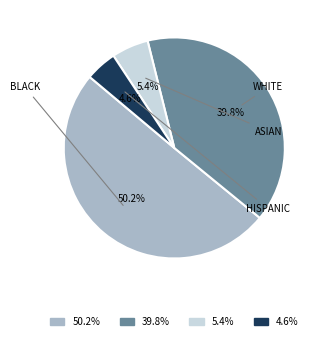

Is 5.4% the majority of the pie?

No